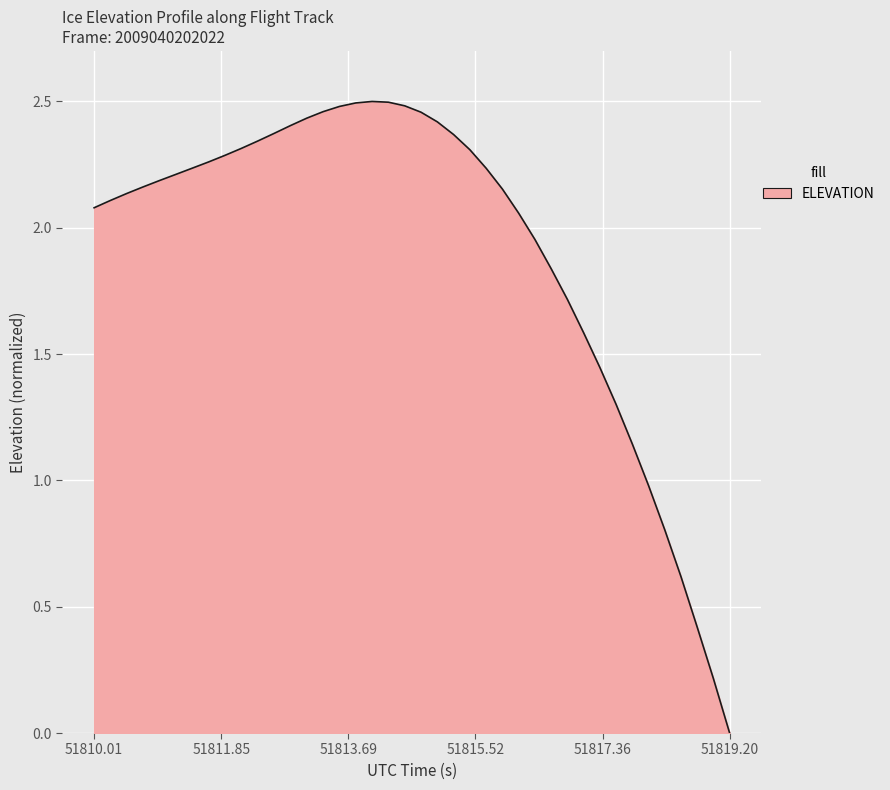

Does the chart display data point markers on the line(s)?

No